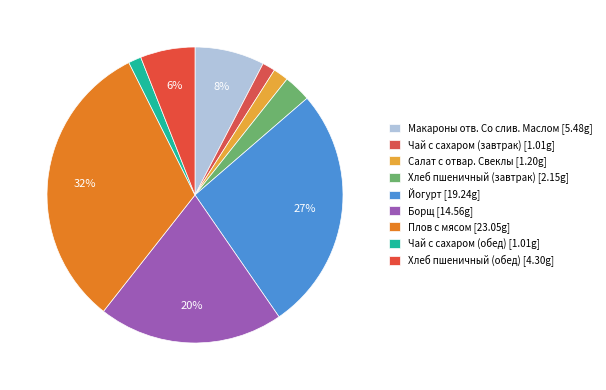

Which has a higher value, Чай с сахаром (завтрак) or Салат с отвар. Свеклы?

Салат с отвар. Свеклы